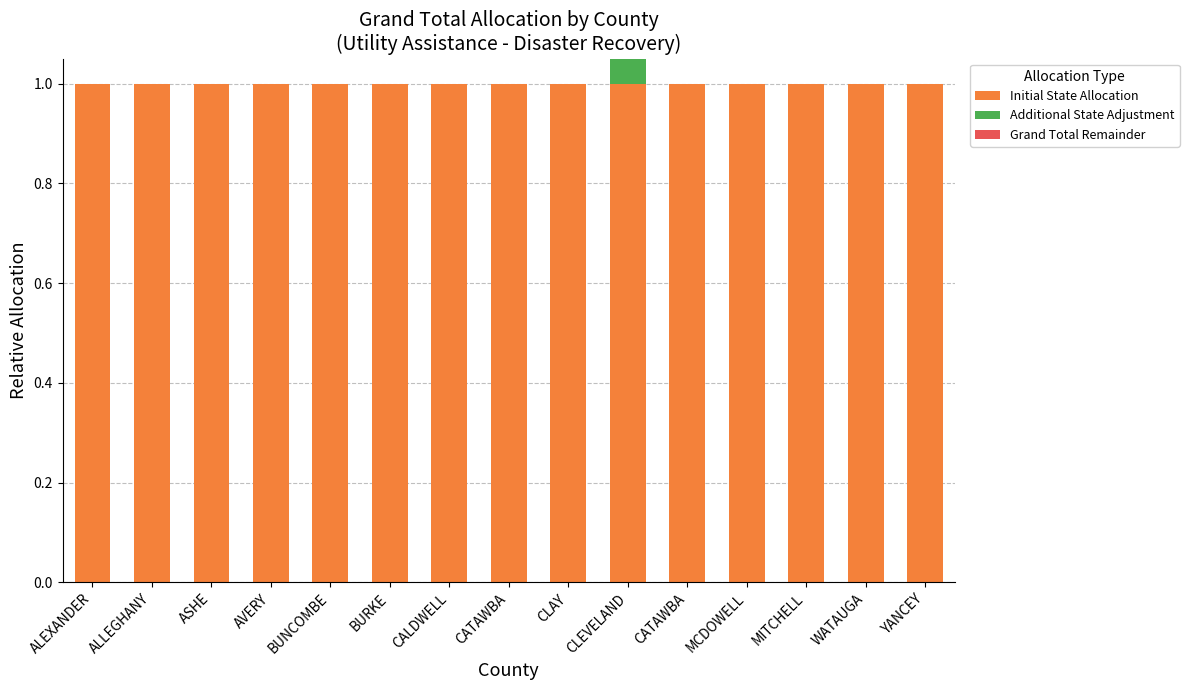

What is the total value across all series at ALEXANDER?

1.0